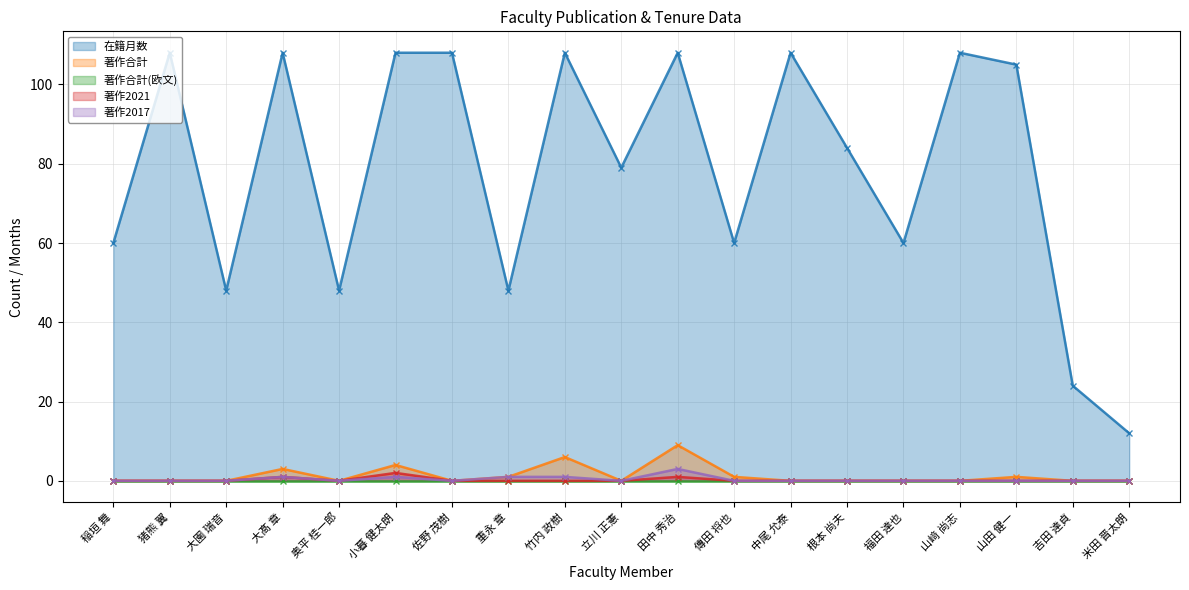

True or false: 著作2021 has more than 2 interior local peaks.

True